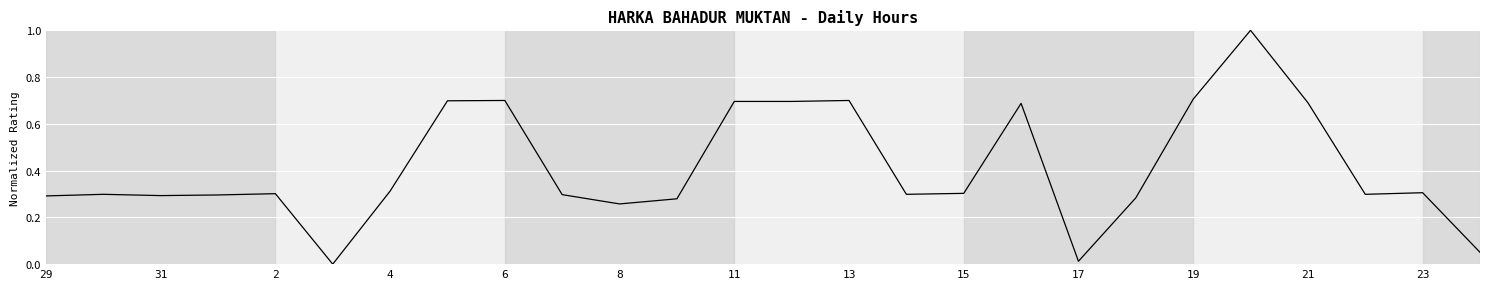

What is the difference between the maximum and minimum values?

1.0